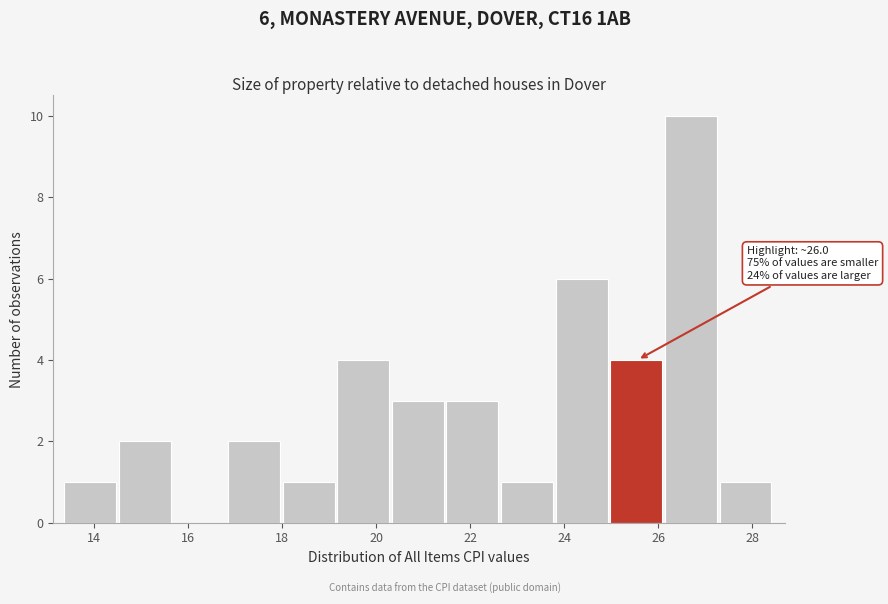

Which range on the x-axis has the tallest bar?

26.2 to 27.2